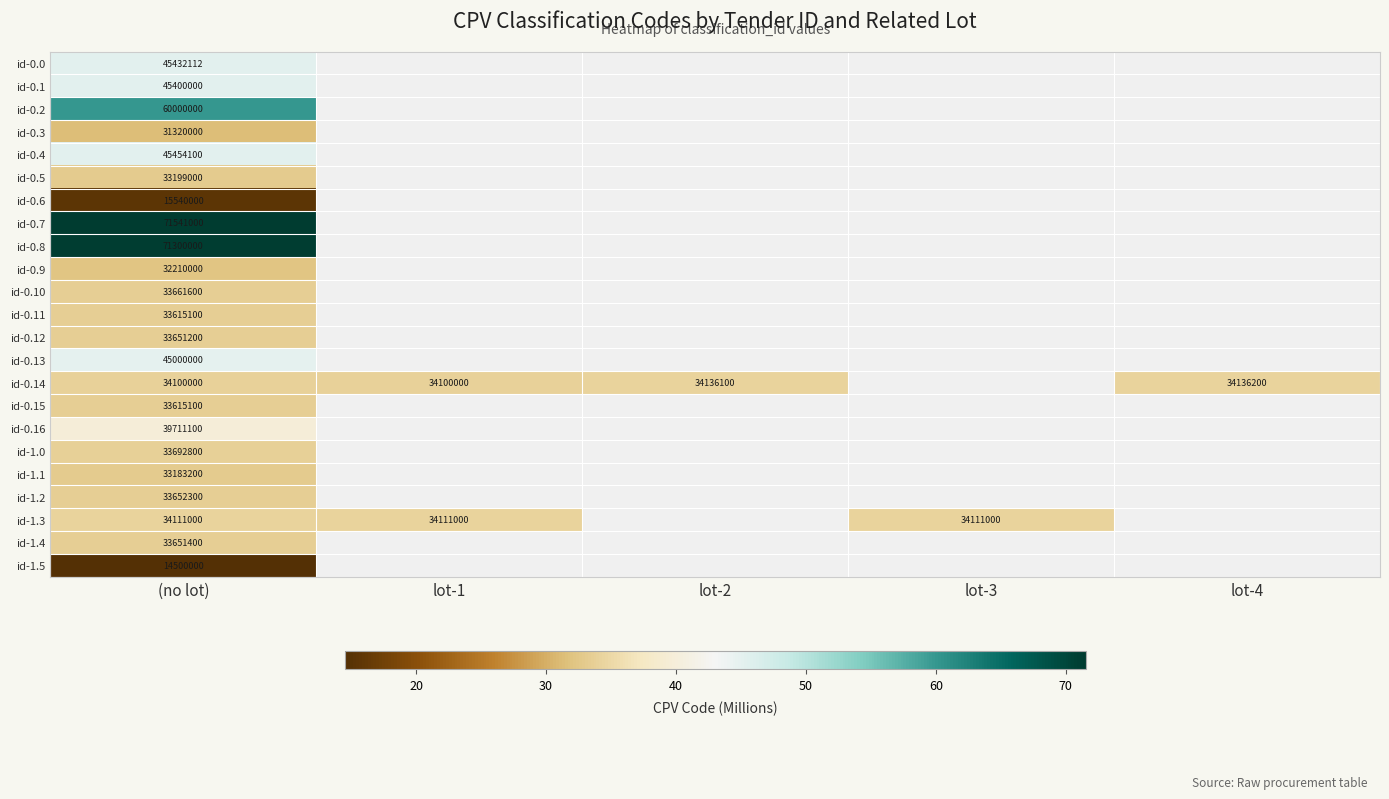

At how many categories does at least one series exceed 67?

1